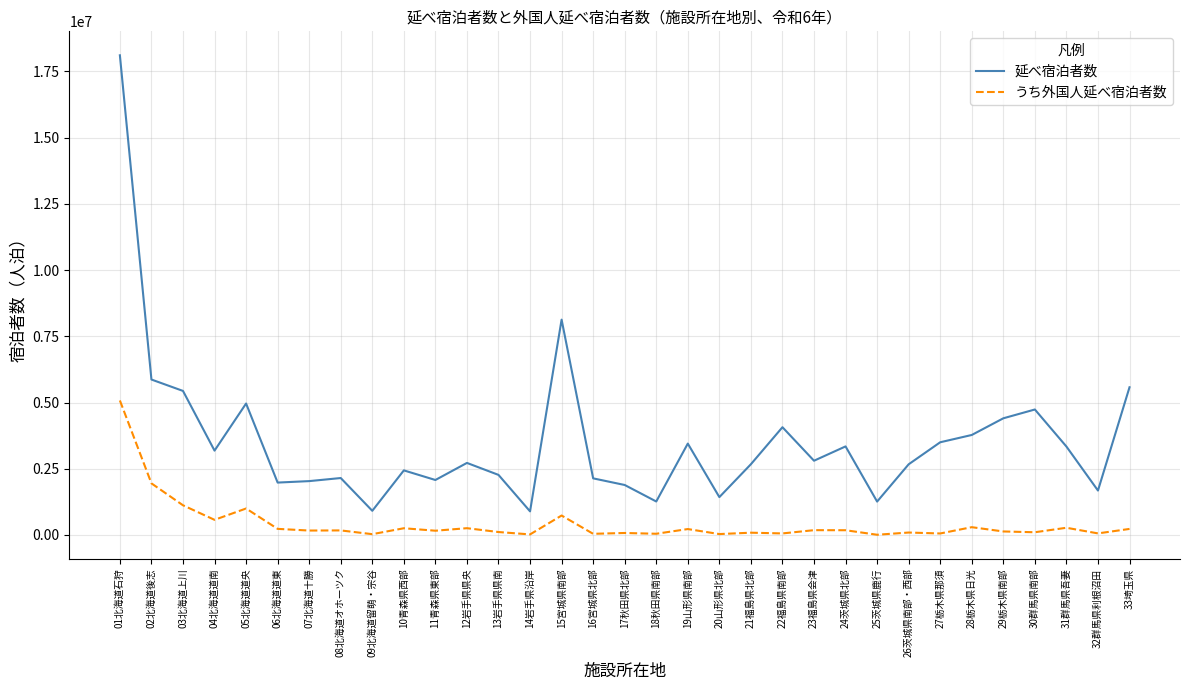

What are all the series names shown in the legend?

延べ宿泊者数, うち外国人延べ宿泊者数